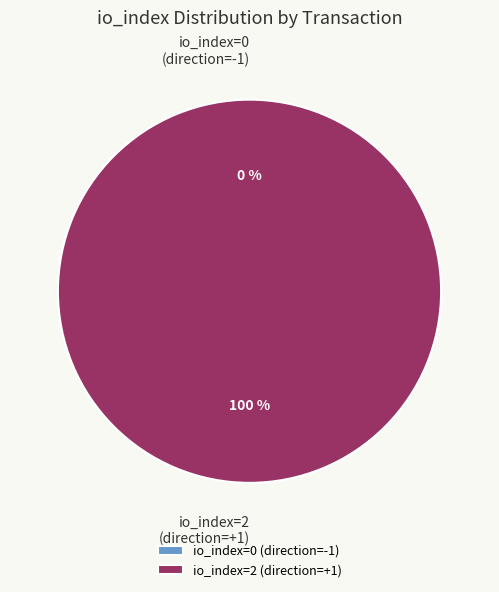

To the nearest percent, what is the average slice percentage?

50%